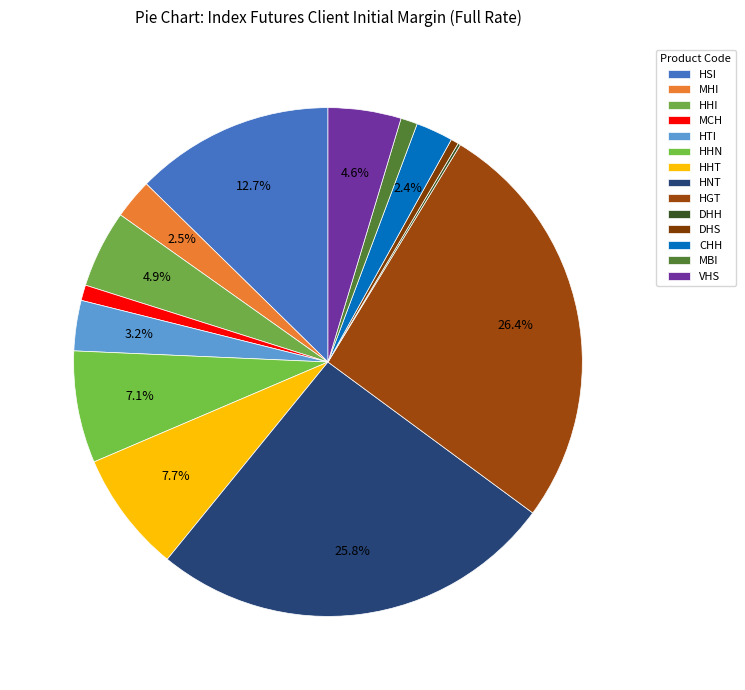

Which category has the smallest portion of the pie?

DHH